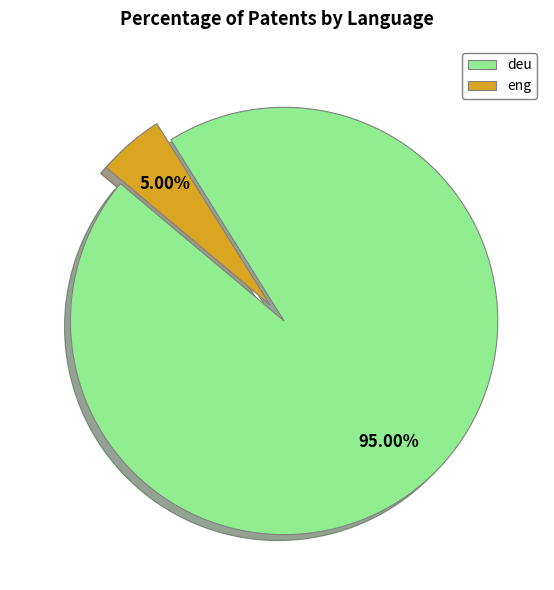

The deu slice represents 99% of the pie. True or false?

False